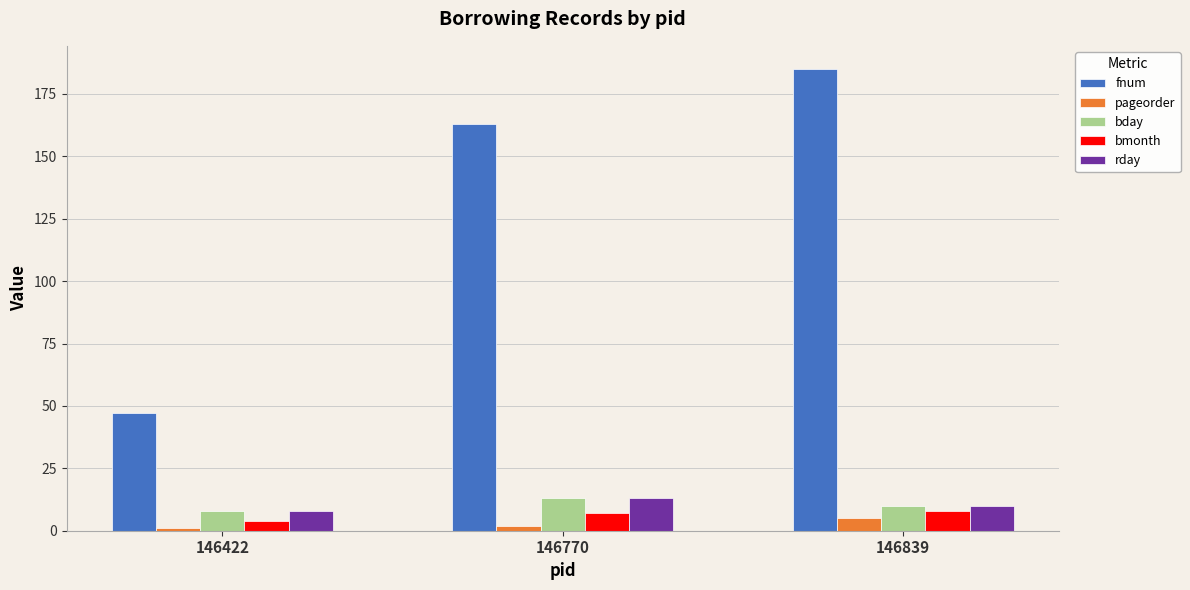

What is the sum of all pageorder values?

8